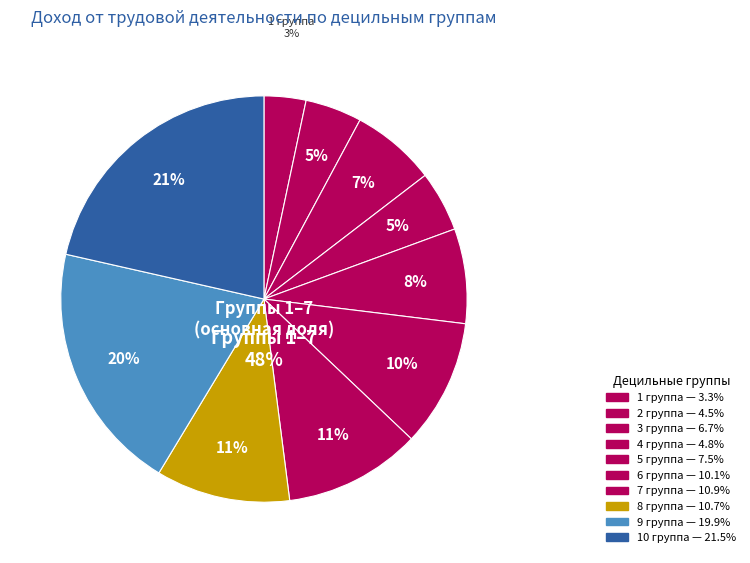

Approximately how many times larger is the value at 4 группа compared to 10 группа?

0.2